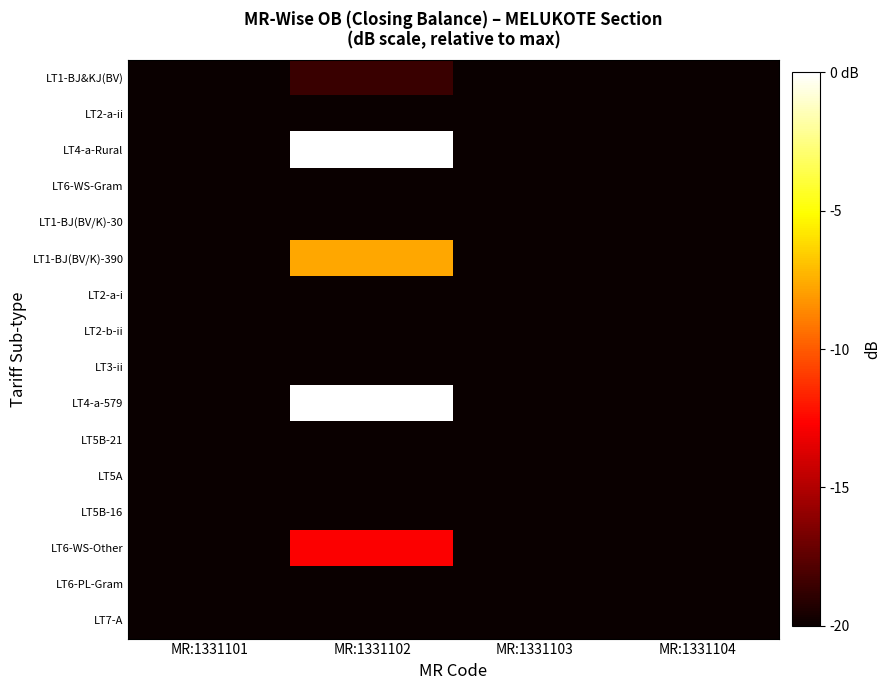

What is the spread (max minus min) of values at MR:1331102?

142.0